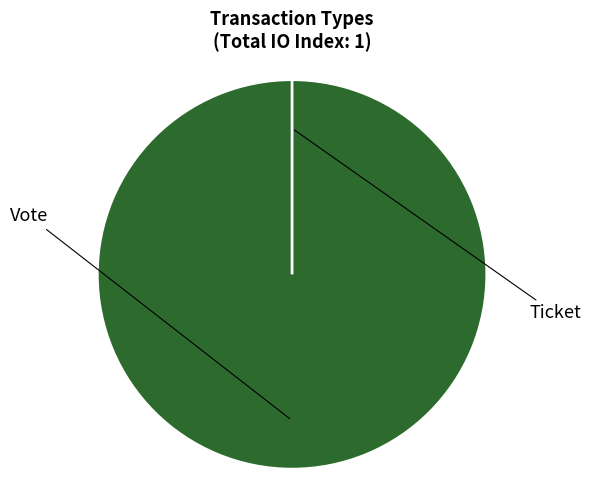

Is it true that Ticket is 0% of the pie?

True